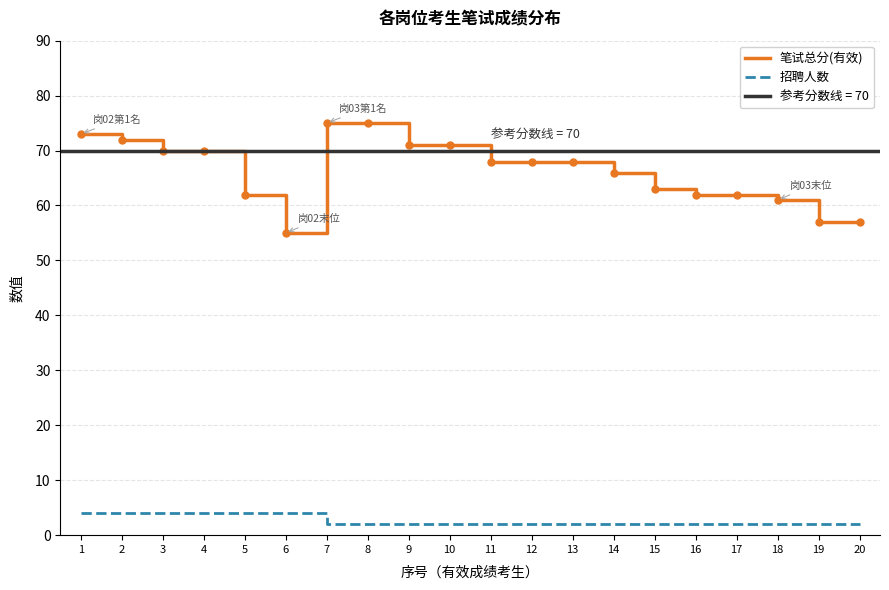

What is the greatest value displayed?

75